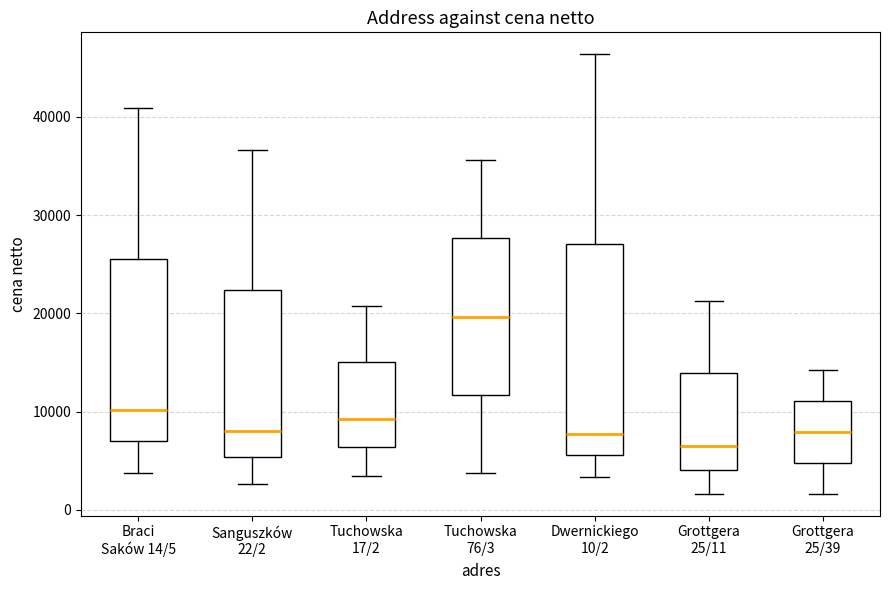

Reading left to right, read every box against the y-axis: the position of its median line, the range the box covers, and the ends of its whiskers. The values are not printed on the chart, so give them approximately, as read against the axis.

Braci Saków 14/5: median 10000, box 7000 to 26000, whiskers 4000 to 41000
Sanguszków 22/2: median 8000, box 5000 to 22000, whiskers 3000 to 37000
Tuchowska 17/2: median 9000, box 6000 to 15000, whiskers 3000 to 21000
Tuchowska 76/3: median 20000, box 12000 to 28000, whiskers 4000 to 36000
Dwernickiego 10/2: median 8000, box 6000 to 27000, whiskers 3000 to 46000
Grottgera 25/11: median 7000, box 4000 to 14000, whiskers 2000 to 21000
Grottgera 25/39: median 8000, box 5000 to 11000, whiskers 2000 to 14000